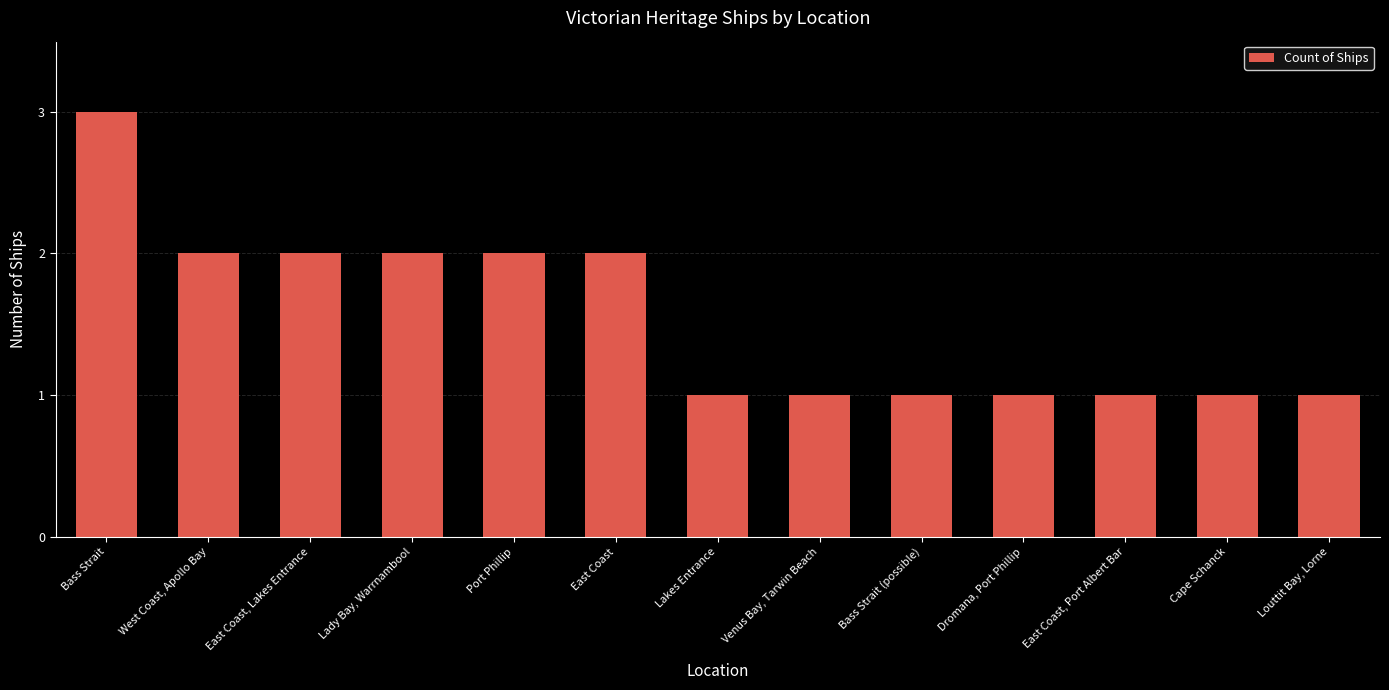

Which category has the highest value across all series?

Bass Strait